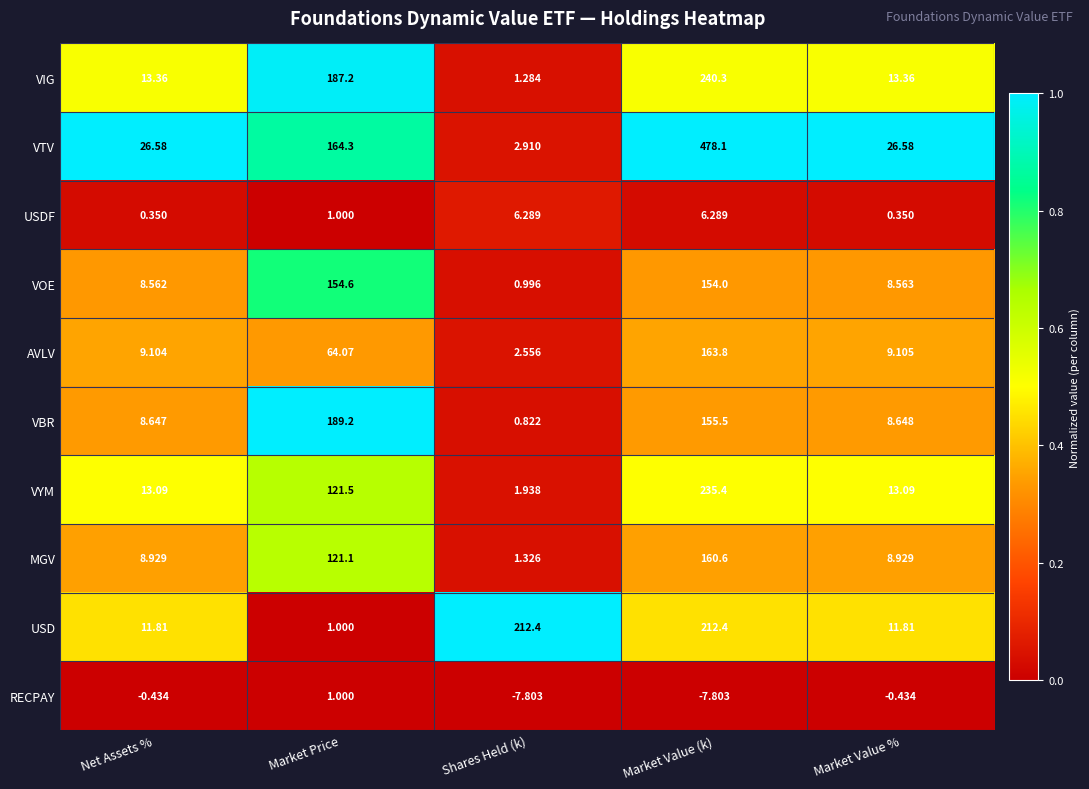

Is the value of RECPAY at Market Value % greater than the value of VOE at Market Value %?

No